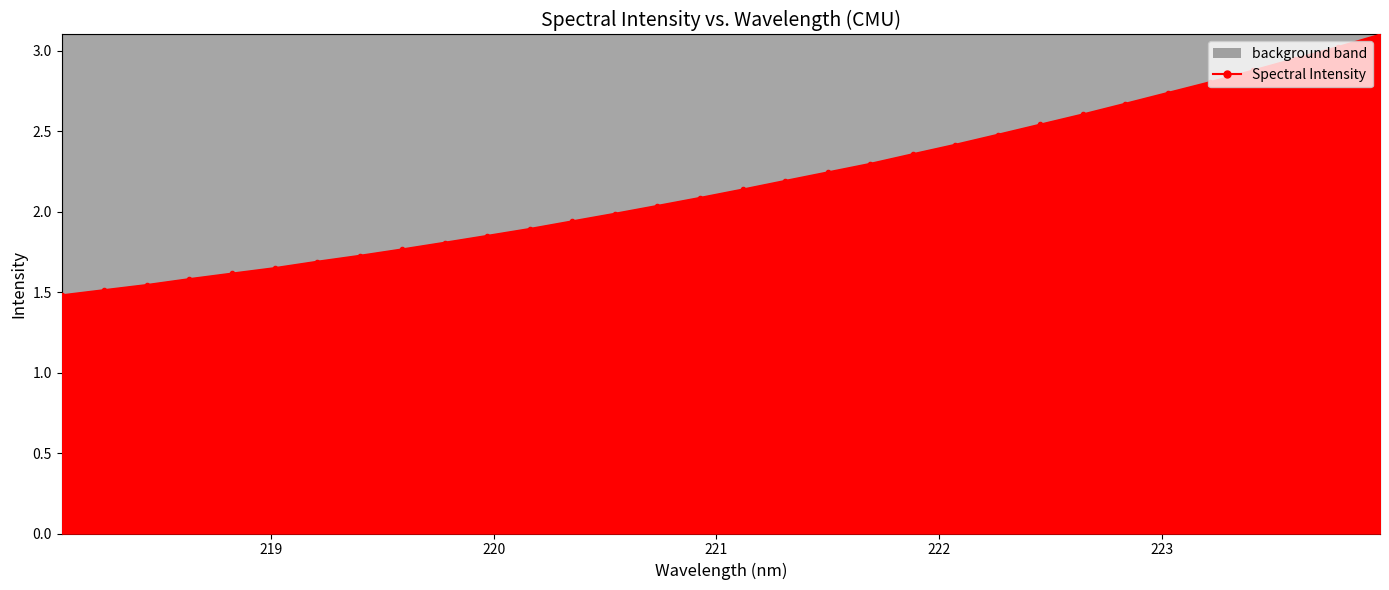

Where is the data nearest to the value 2?

220.5444